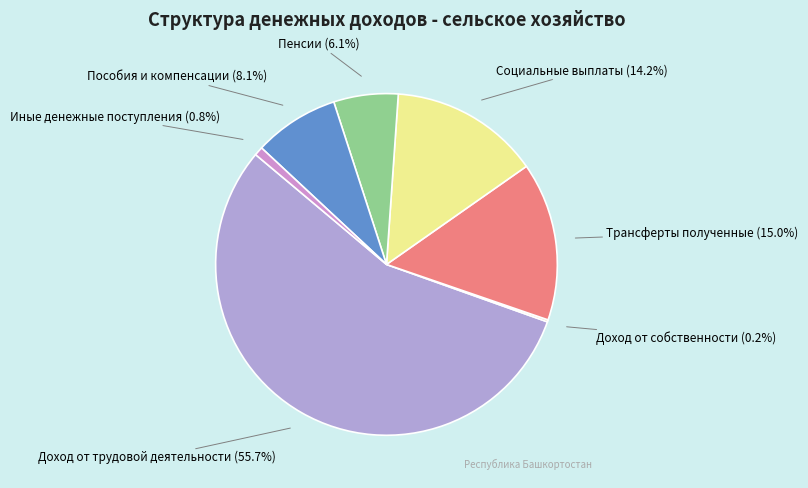

Which slice is the largest?

Доход от трудовой деятельности